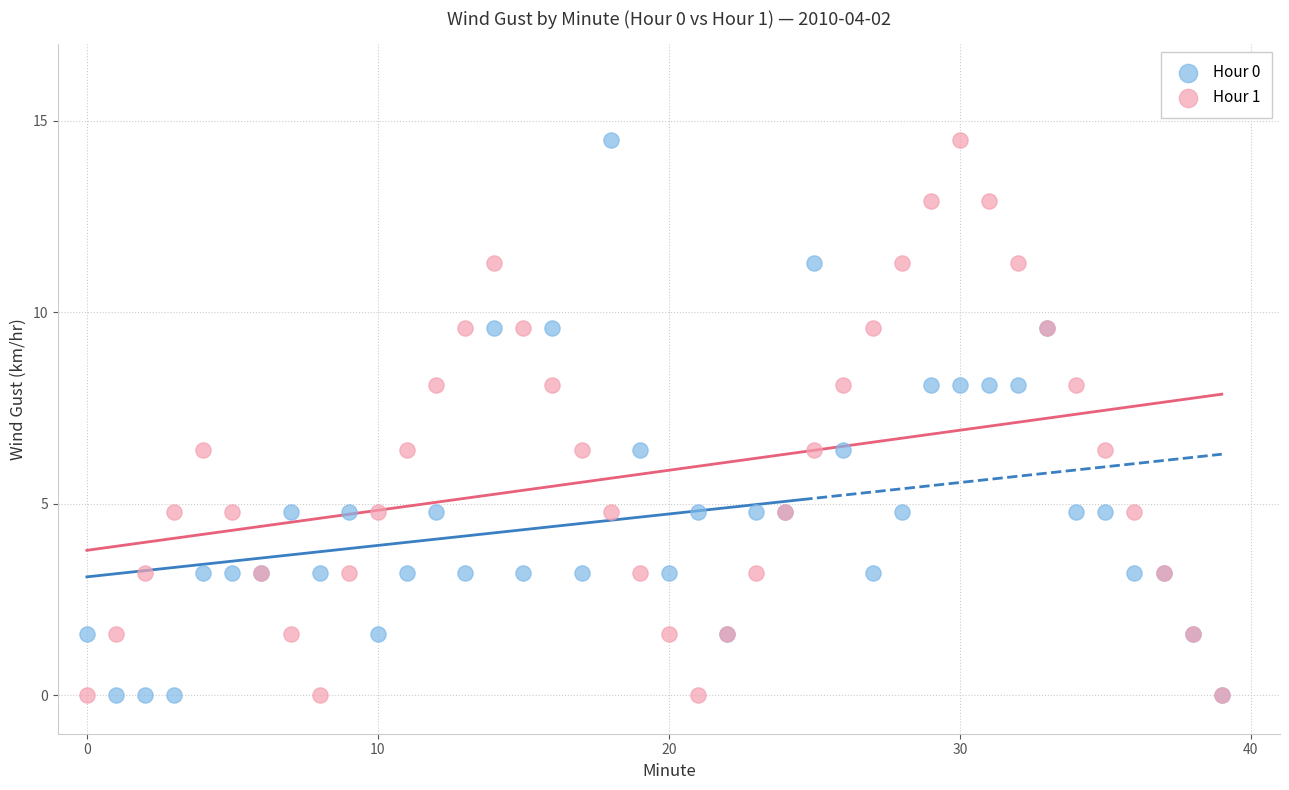

What are all the series names shown in the legend?

Hour 0, Hour 1